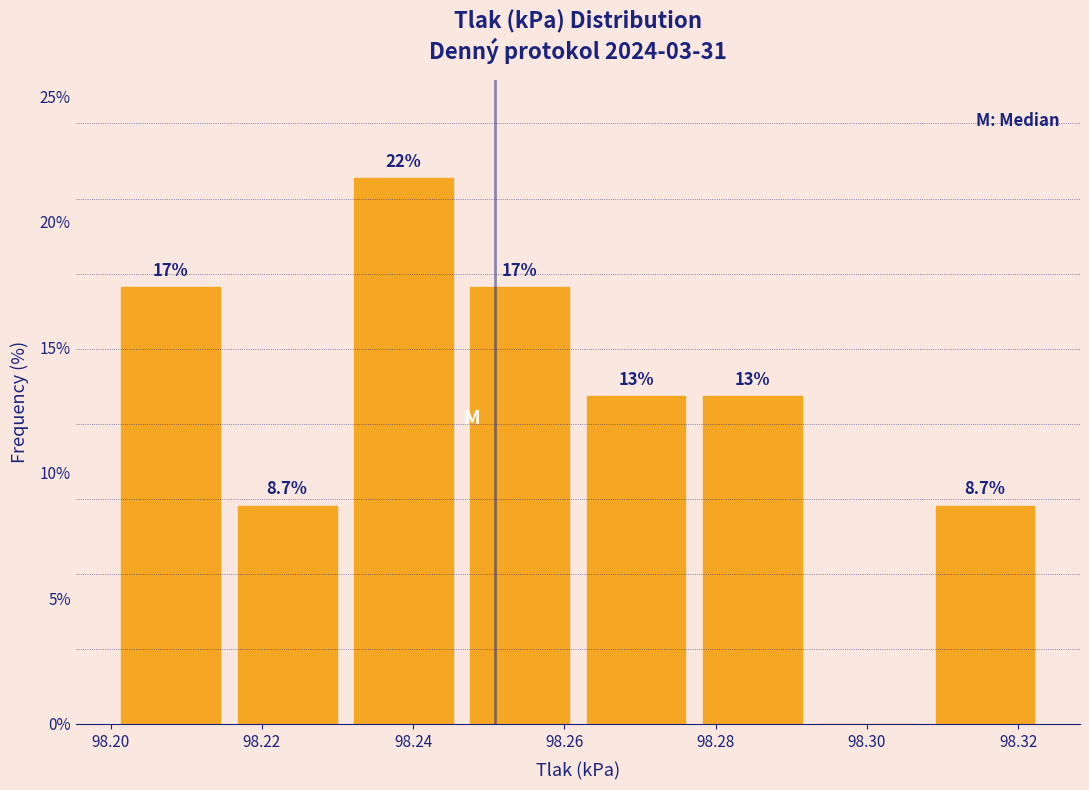

Over which range of the x-axis is the bar tallest?

98.232 to 98.246